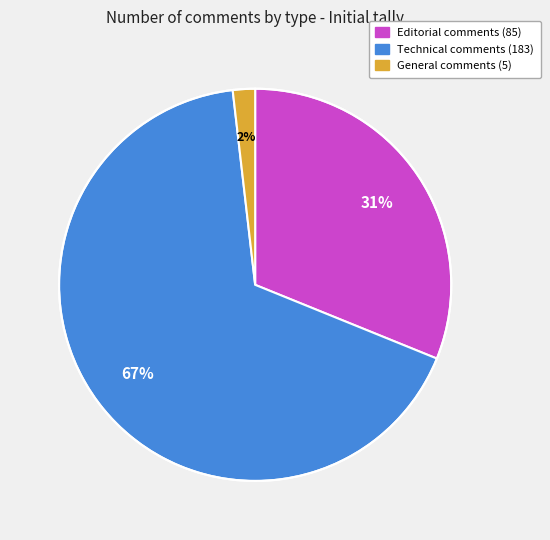

How many segments does this pie chart have?

3